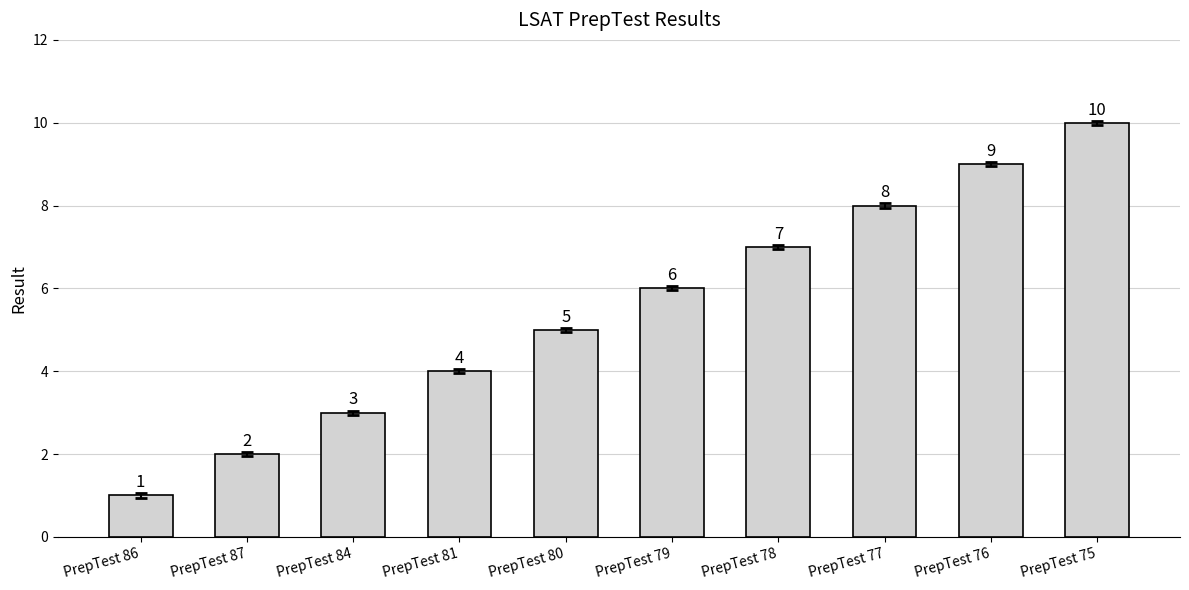

Rank the categories by value from lowest to highest.

PrepTest 86, PrepTest 87, PrepTest 84, PrepTest 81, PrepTest 80, PrepTest 79, PrepTest 78, PrepTest 77, PrepTest 76, PrepTest 75